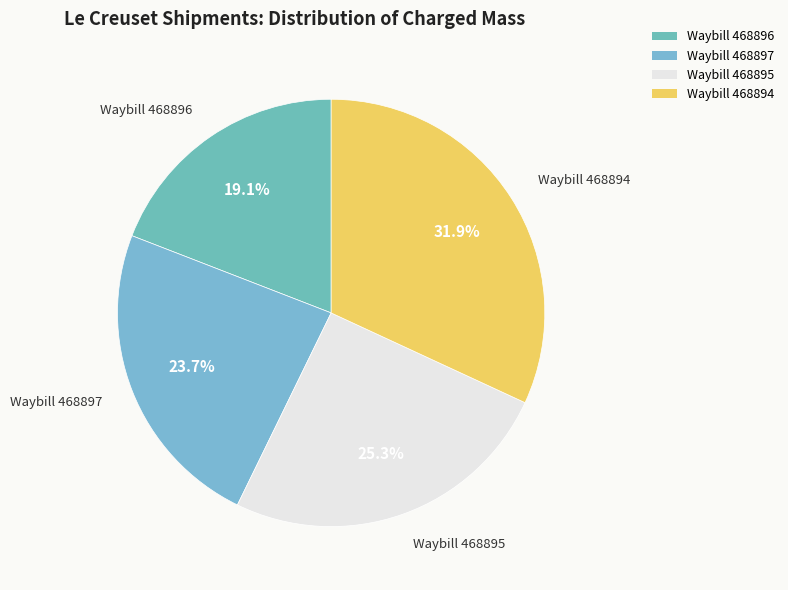

What percentage is the Waybill 468896 slice, to the nearest percent?

19%